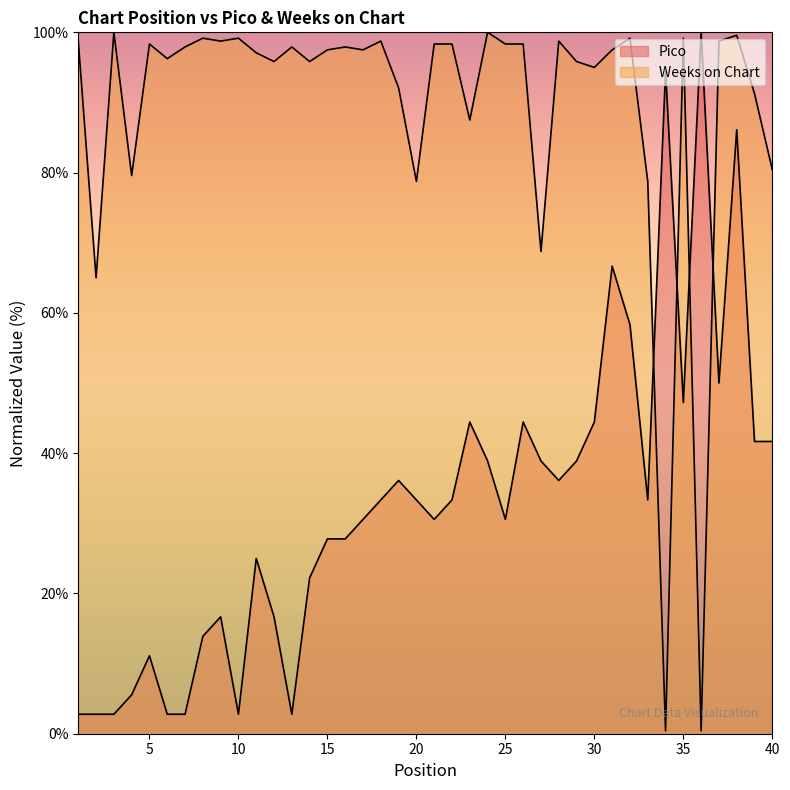

What is the sum of the Weeks on Chart values at 13 and 8?

197.1